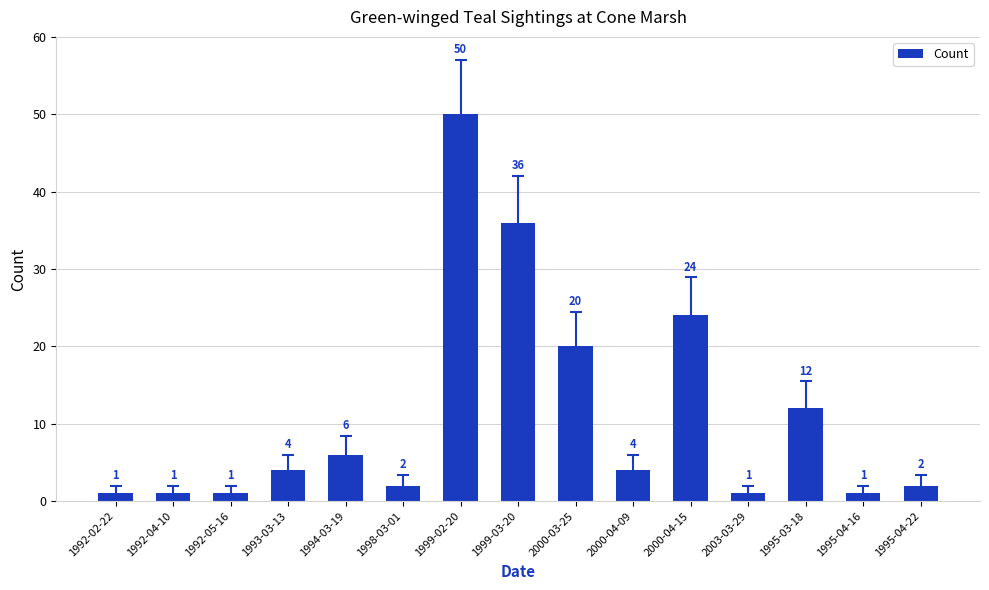

What is the sum of the values at 1992-04-10 and 1999-02-20?

51